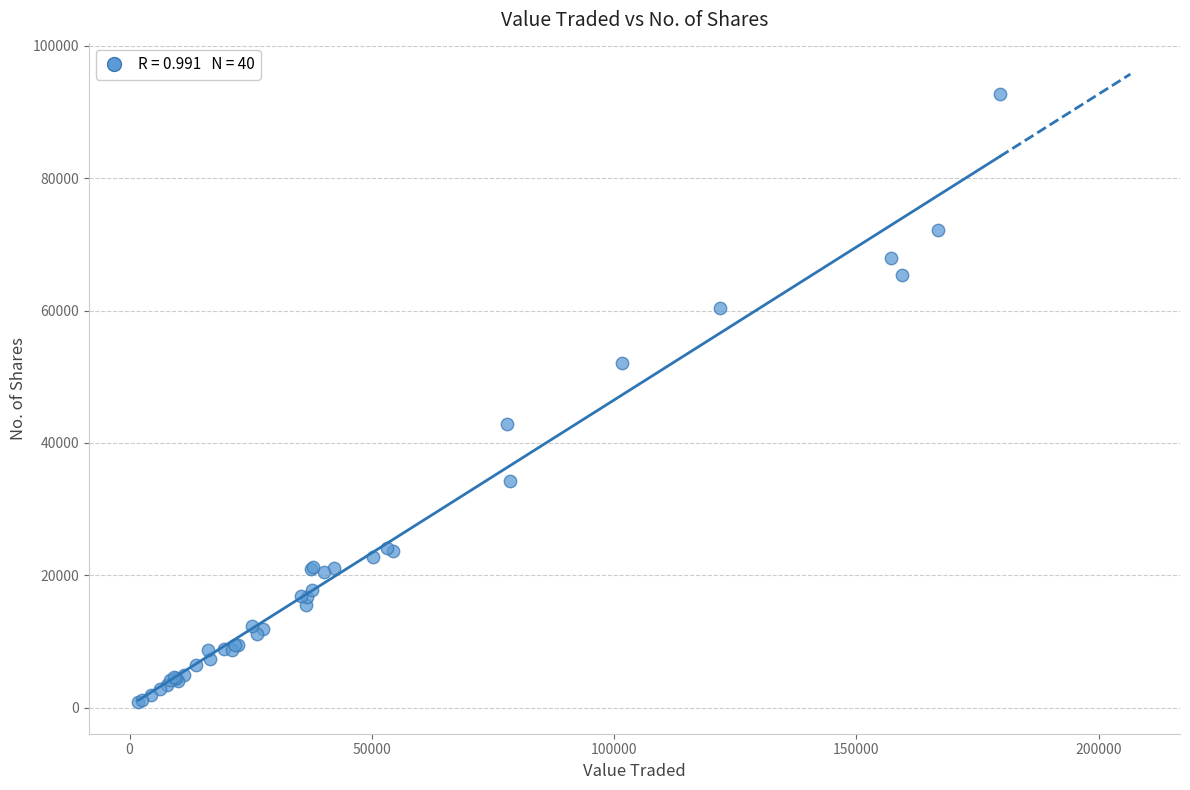

What Y value in the scatter plot is closest to 46804?

42920